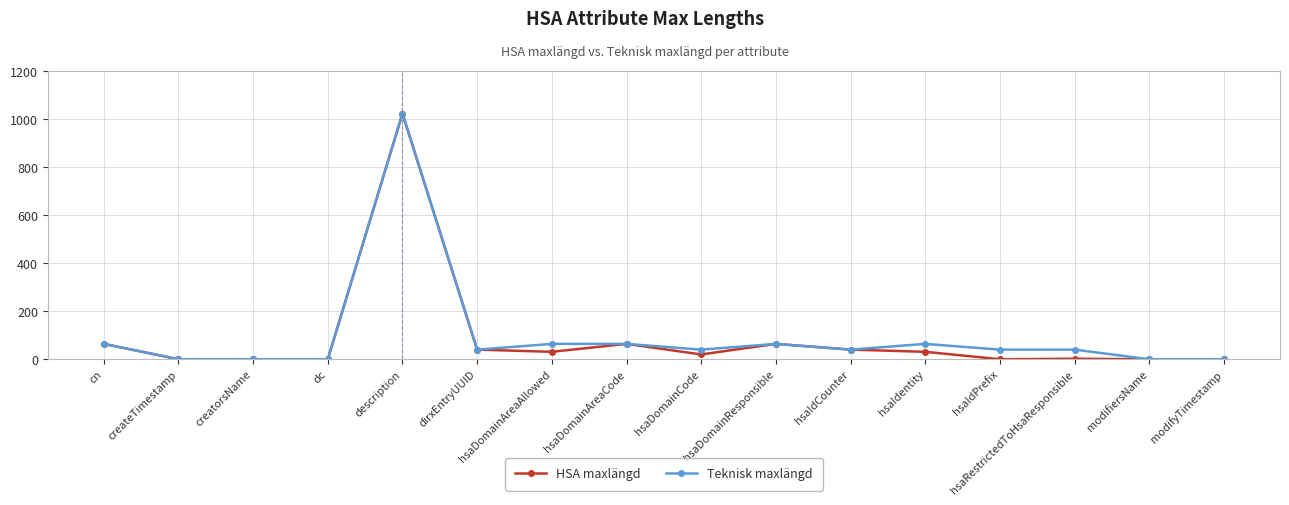

At which category does the chart reach its peak across all series?

description